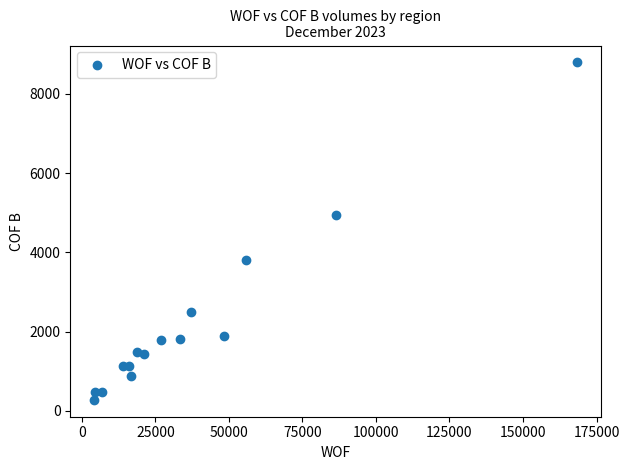

What is the range of Y values (max minus min)?

8518